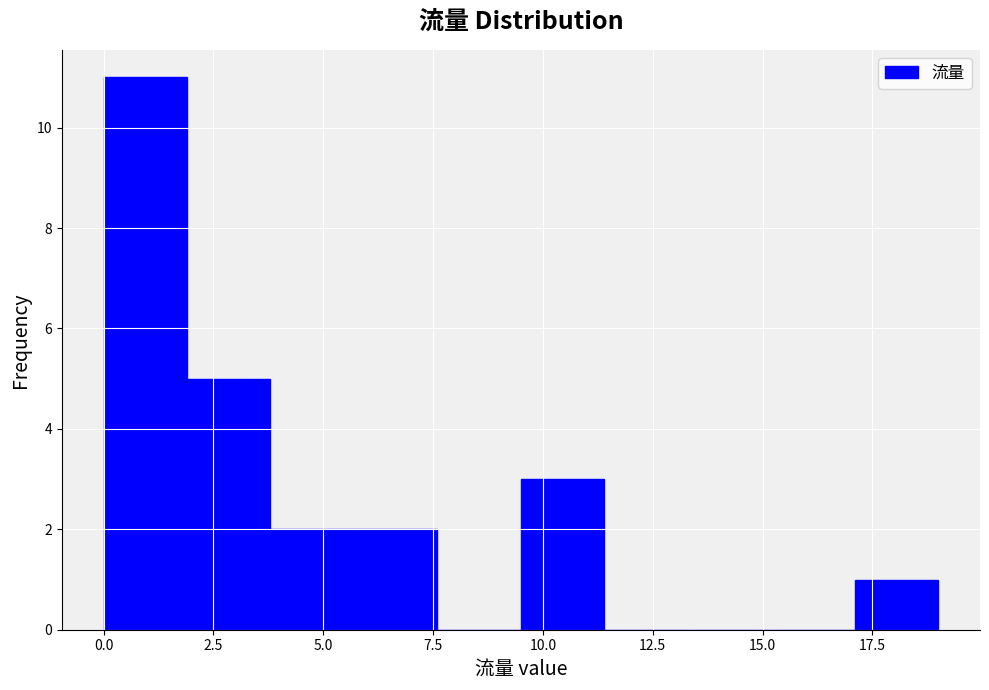

Around what value on the x-axis is the tallest bar? Give the approximate position of its centre, as read against the axis.

1.0